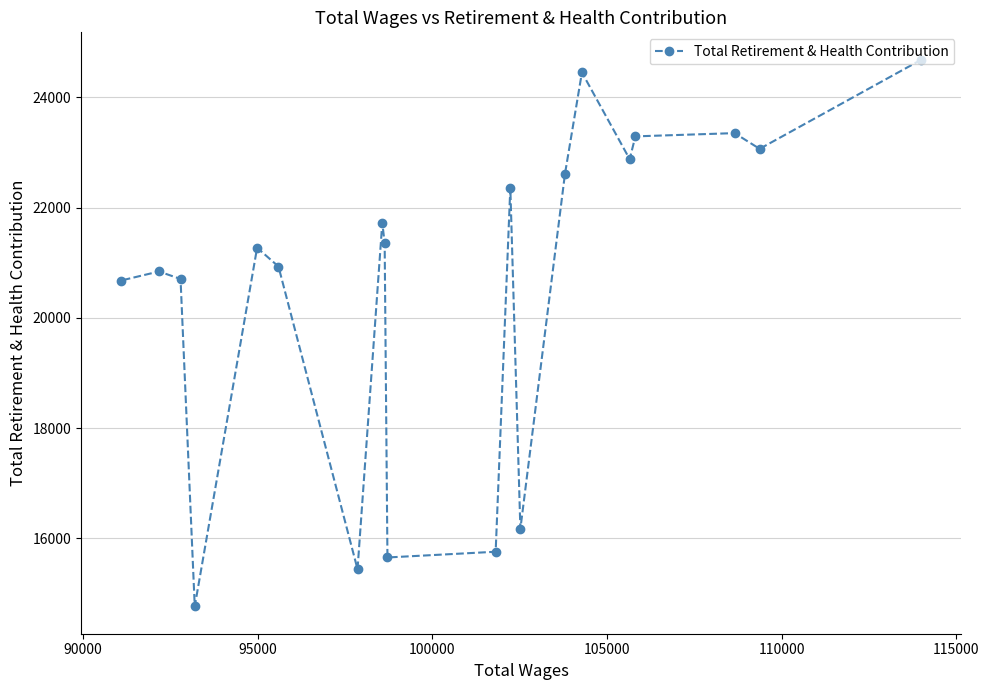

What is the sum of all values?

411986